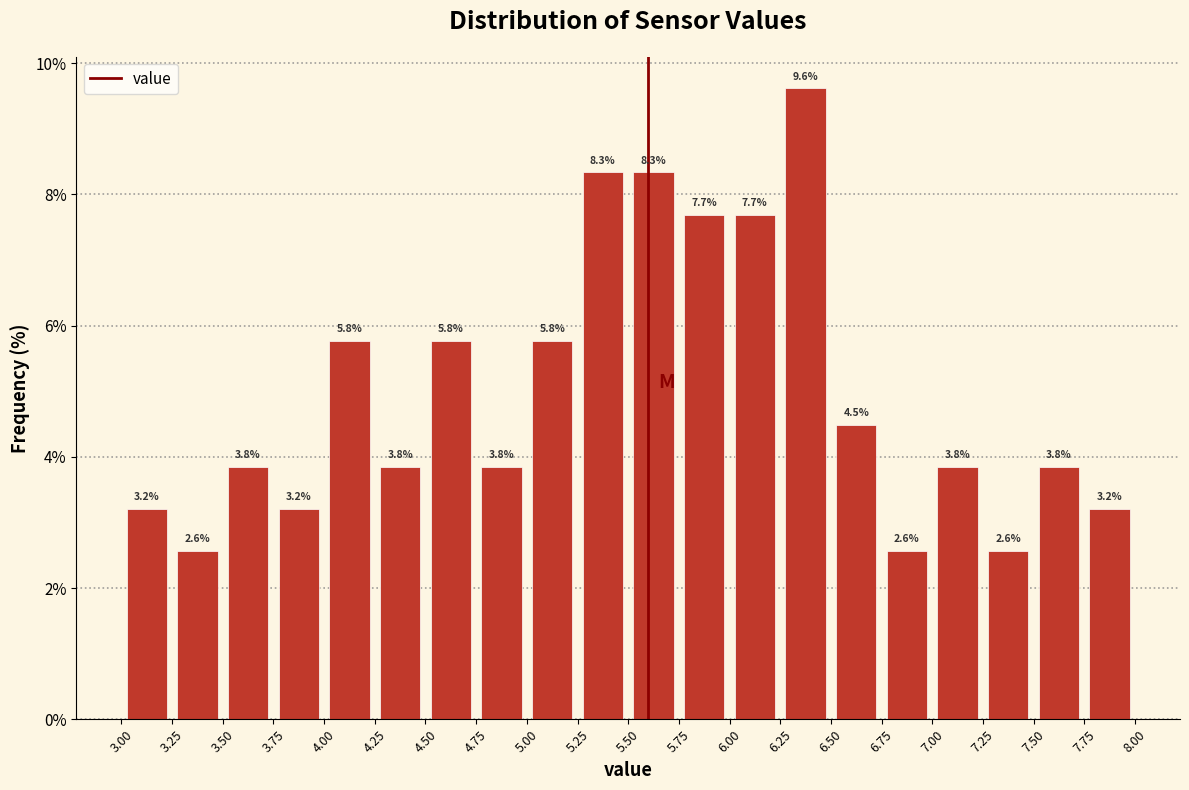

Reading left to right, list every bar in this chart as the range it spans on the x-axis followed by its height.

3.00 to 3.25: 3.2
3.25 to 3.50: 2.6
3.50 to 3.75: 3.8
3.75 to 4.00: 3.2
4.00 to 4.25: 5.8
4.25 to 4.50: 3.8
4.50 to 4.75: 5.8
4.75 to 5.00: 3.8
5.00 to 5.25: 5.8
5.25 to 5.50: 8.3
5.50 to 5.75: 8.3
5.75 to 6.00: 7.7
6.00 to 6.25: 7.7
6.25 to 6.50: 9.6
6.50 to 6.75: 4.5
6.75 to 7.00: 2.6
7.00 to 7.25: 3.8
7.25 to 7.50: 2.6
7.50 to 7.75: 3.8
7.75 to 8.00: 3.2